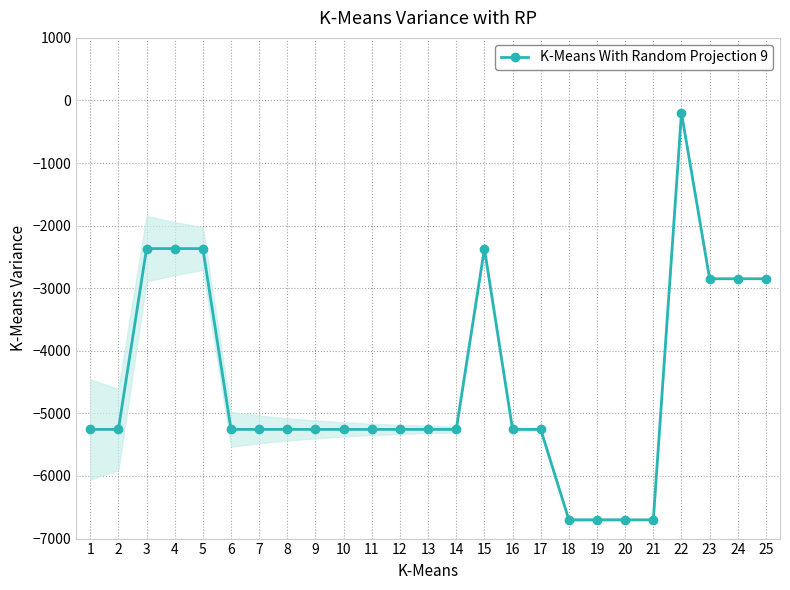

Which has a higher value, 10 or 2?

10